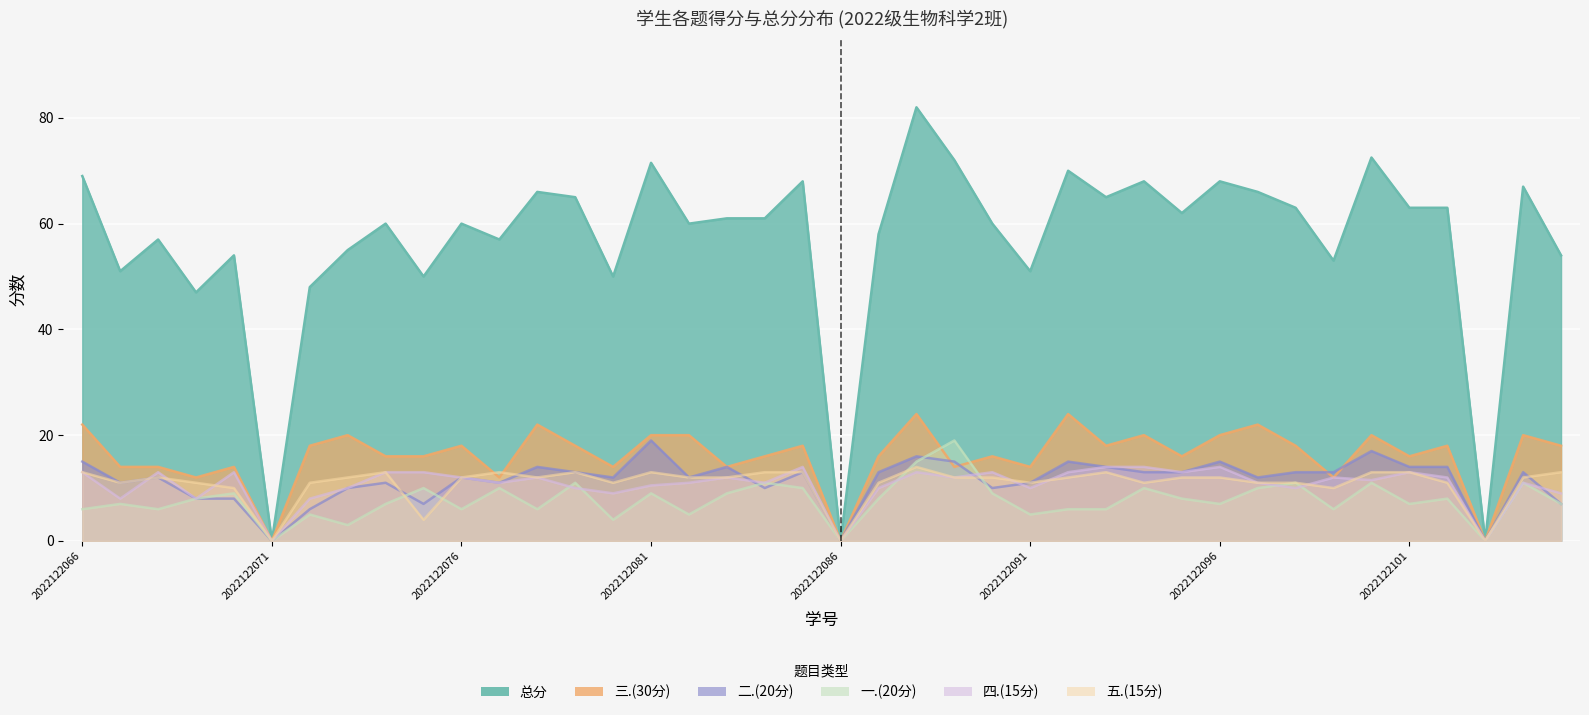

Which series has the widest spread of values?

总分